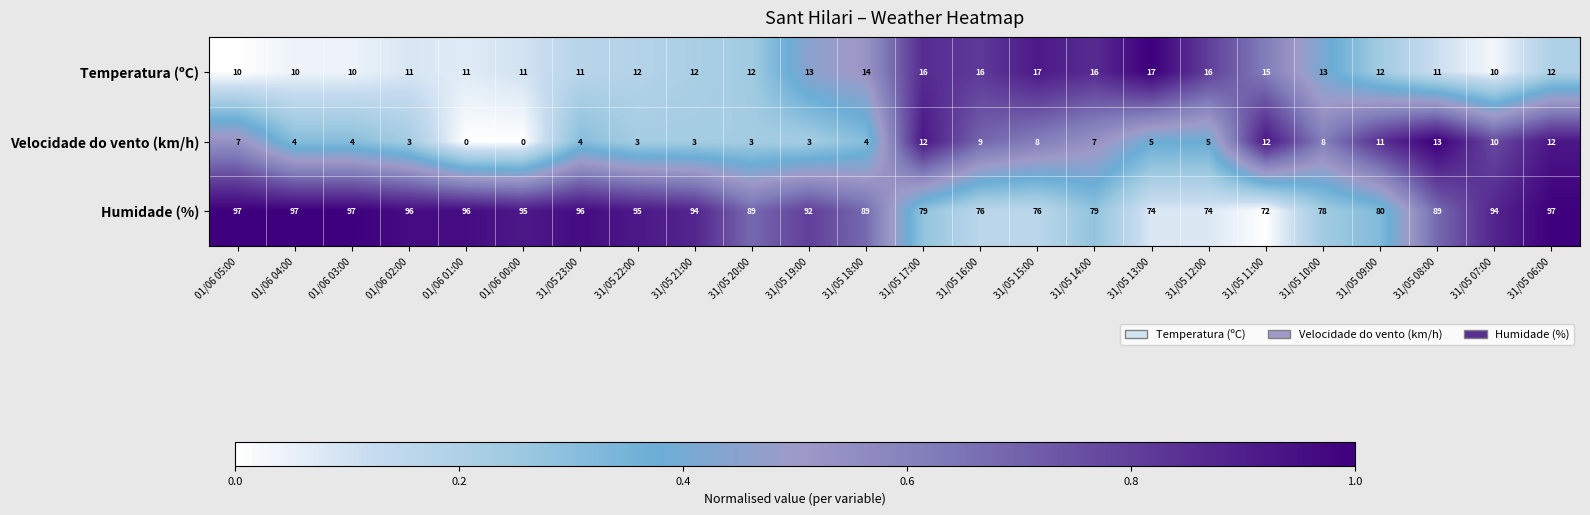

Which series changed the most between 31/05 15:00 and 31/05 14:00?

Humidade (%)